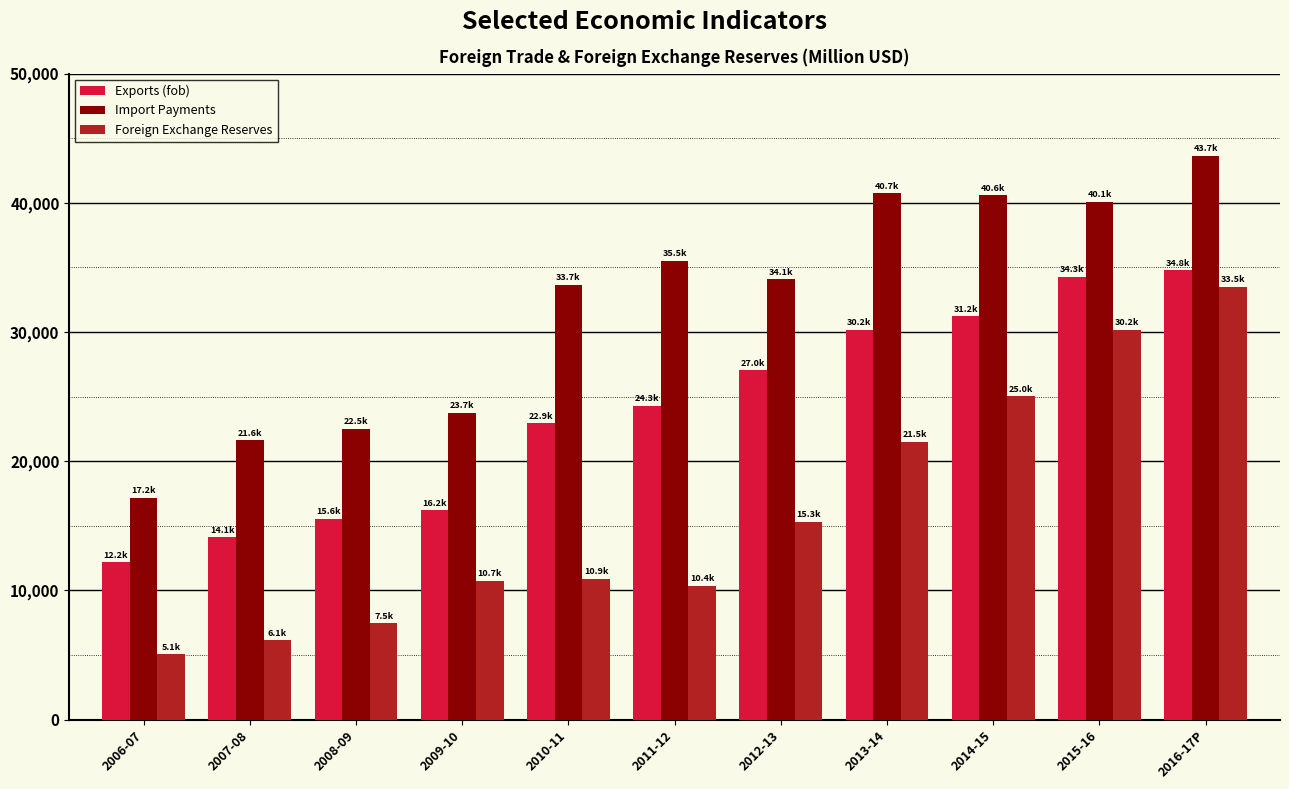

Is it true that Import Payments equals 4661.9 at 2007-08?

False